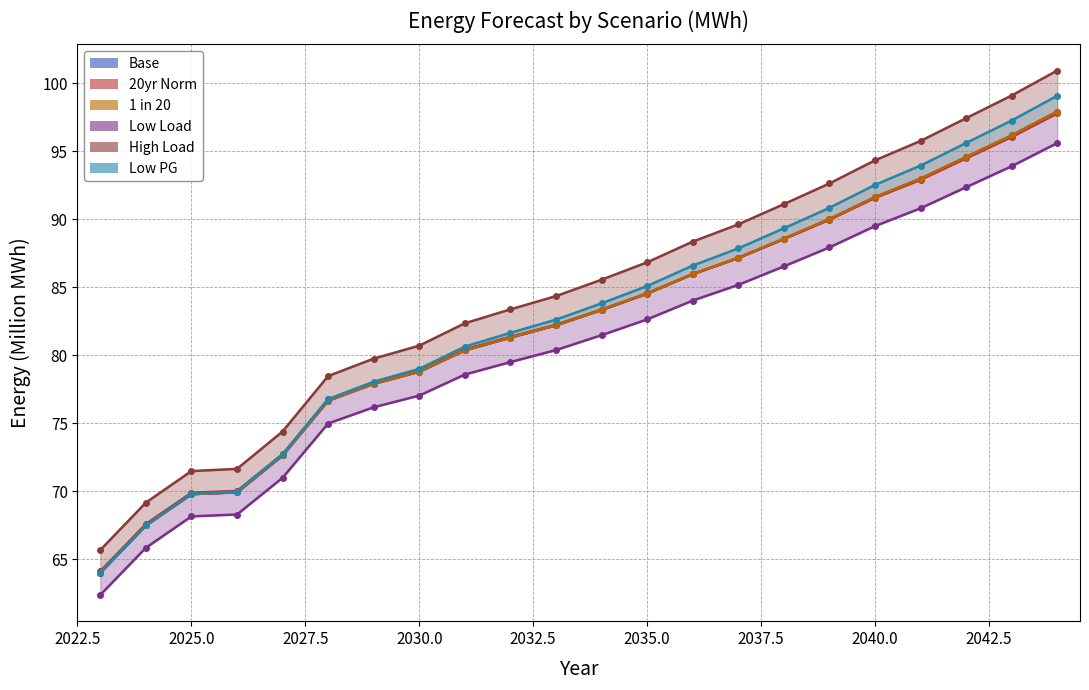

True or false: 1 in 20 and Low Load cross at least once.

False